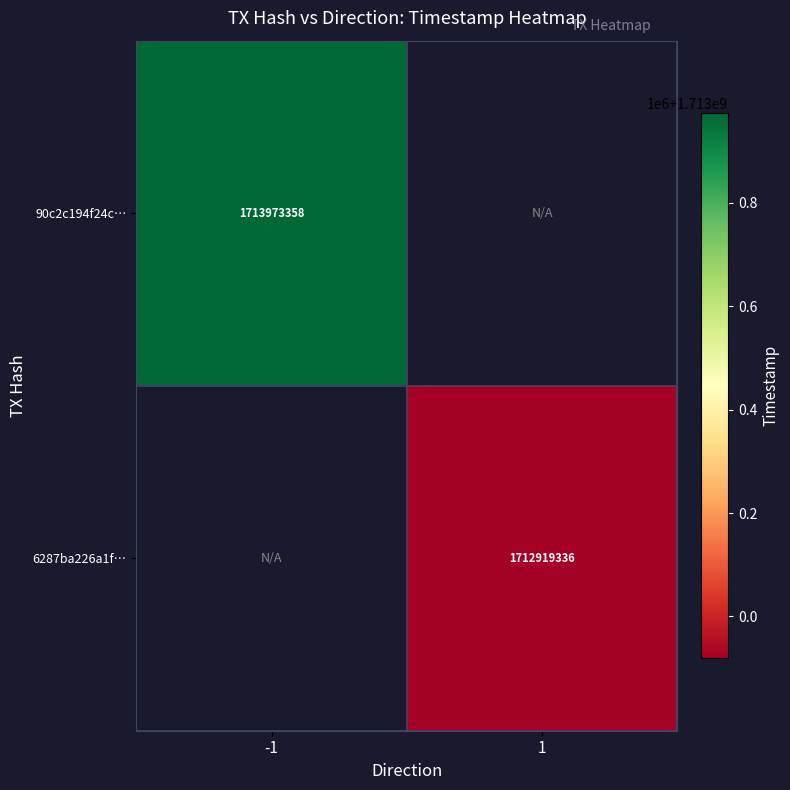

Is the value of 90c2c194f24c… at -1 greater than the value of 6287ba226a1f… at 1?

Yes